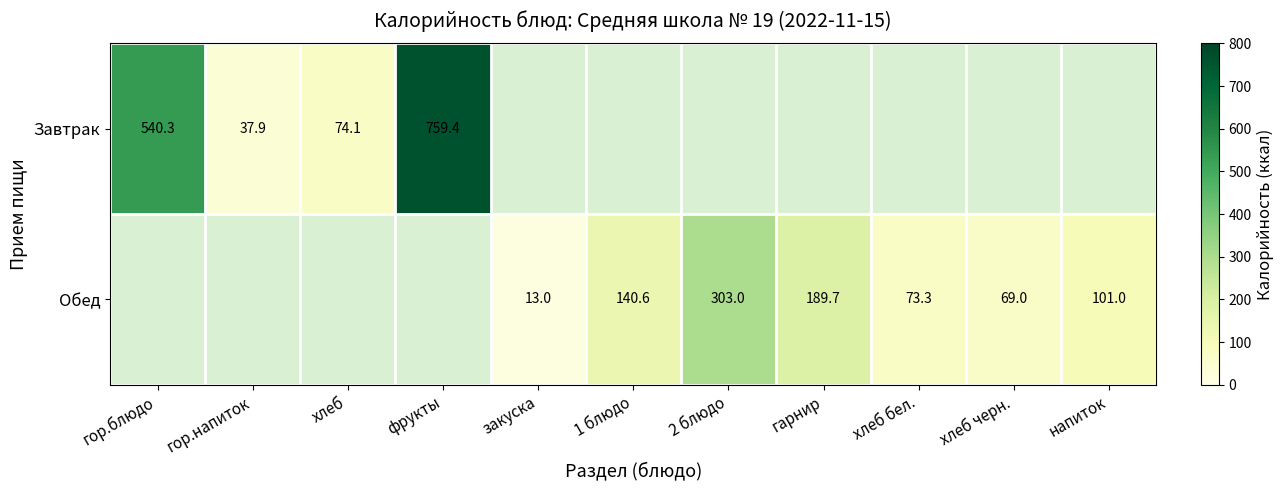

Is it true that Завтрак equals 66.4 at гор.напиток?

False